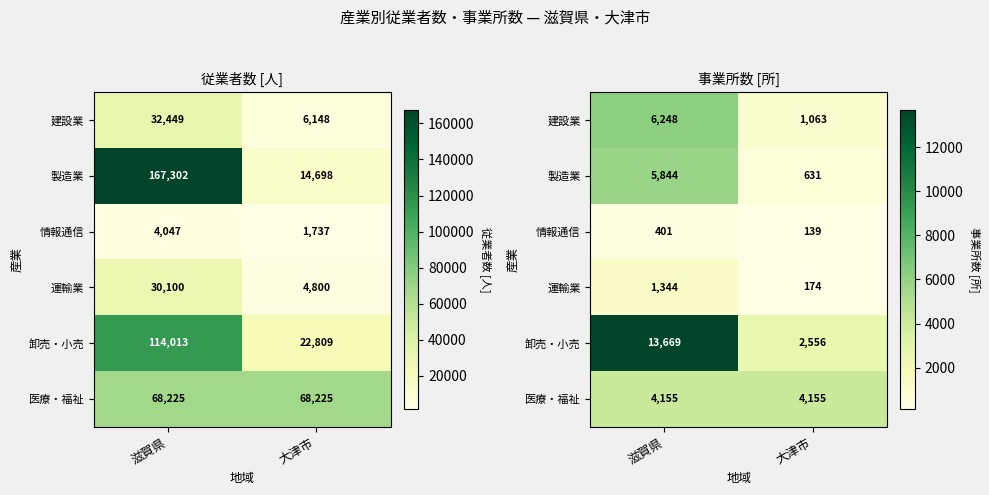

At 滋賀県, list the series in order from smallest to largest.

情報通信, 運輸業, 医療・福祉, 製造業, 建設業, 卸売・小売